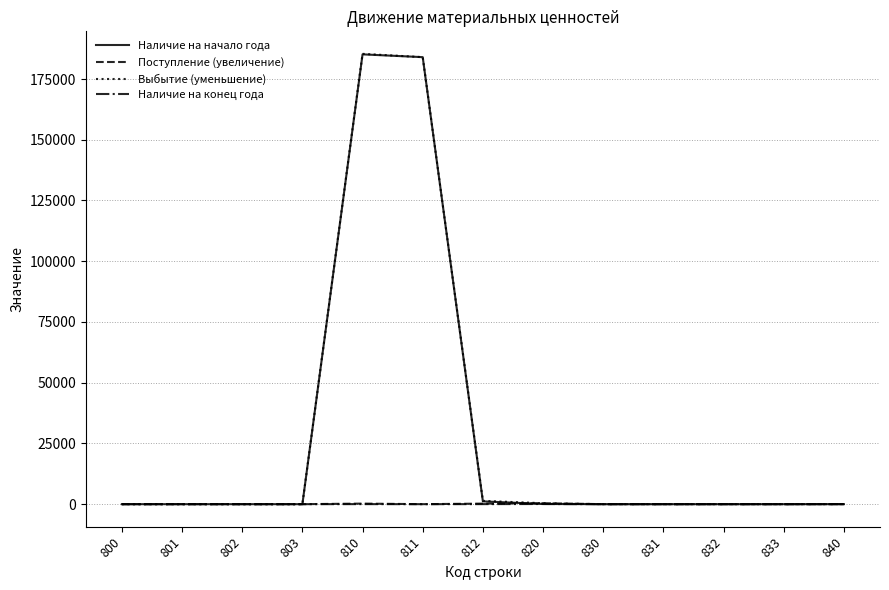

What is the approximate value of Выбытие (уменьшение) at 820?

385.0